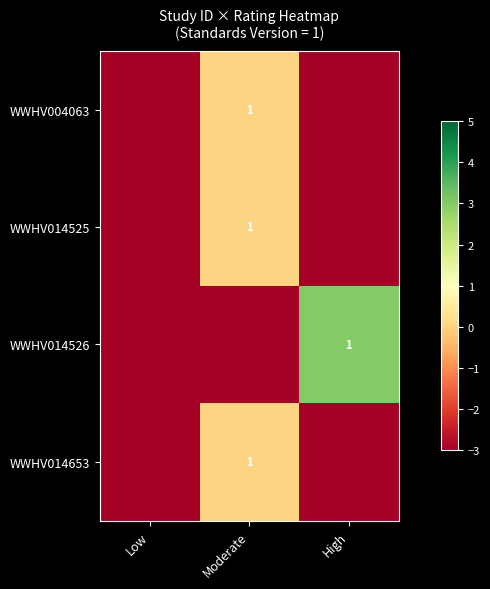

Which category has the highest value across all series?

High